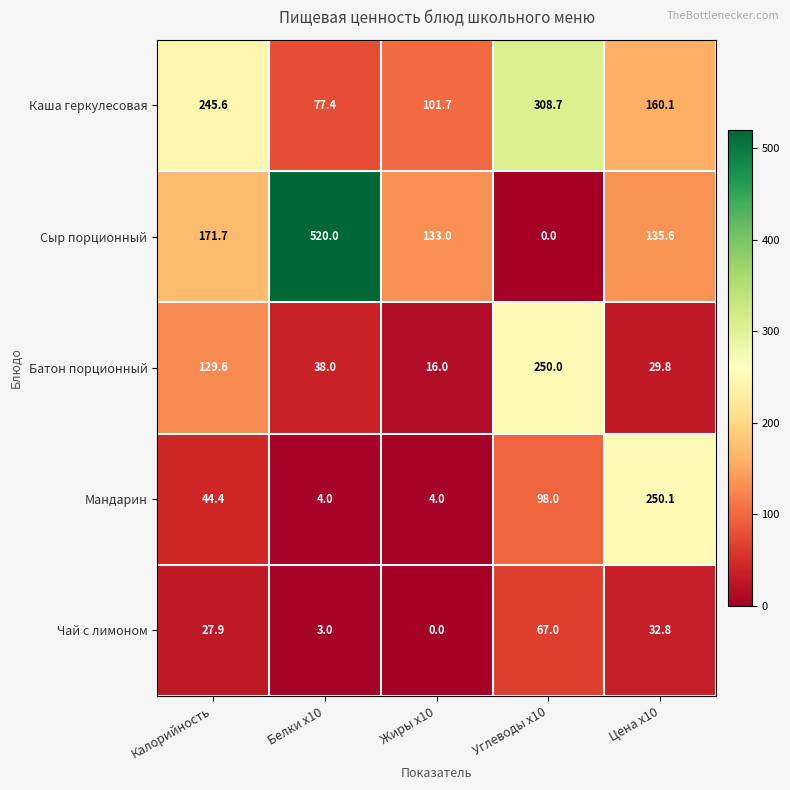

How many distinct data groups are displayed?

5